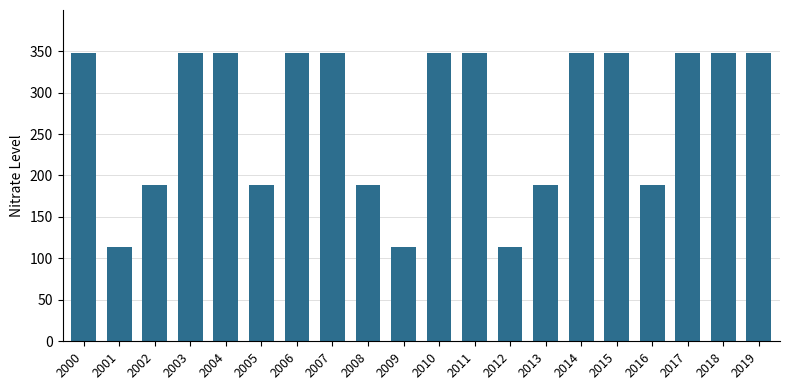

Are the bars grouped side by side (vs. stacked)?

No